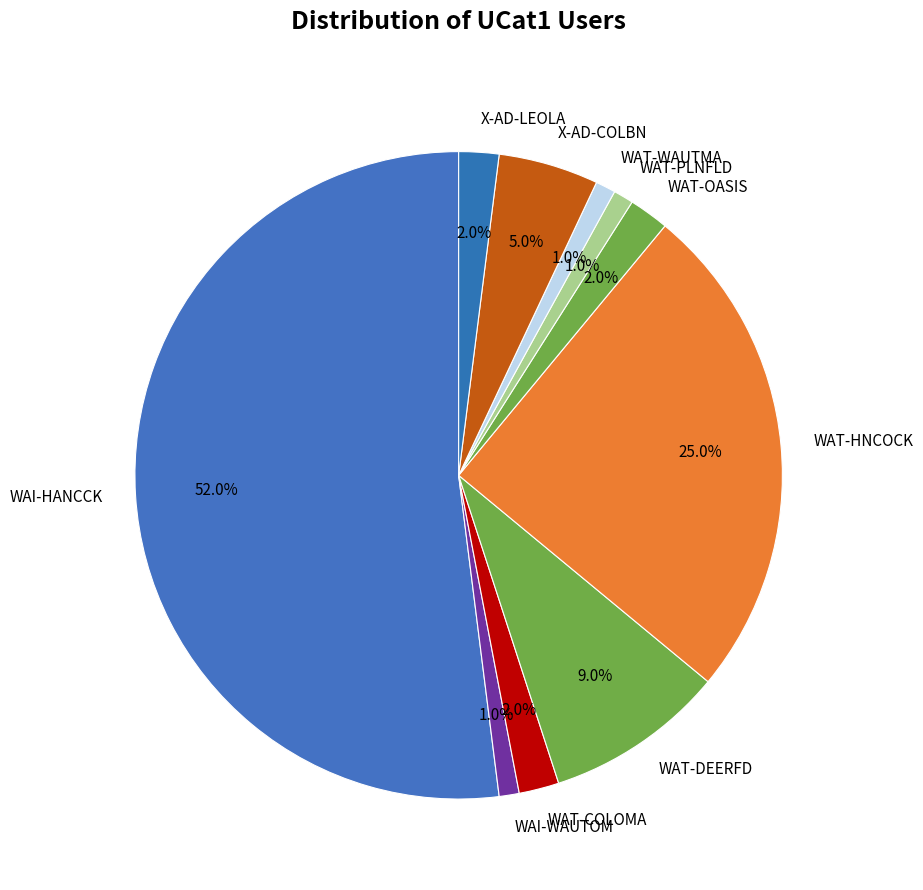

The X-AD-COLBN slice represents 1% of the pie. True or false?

False